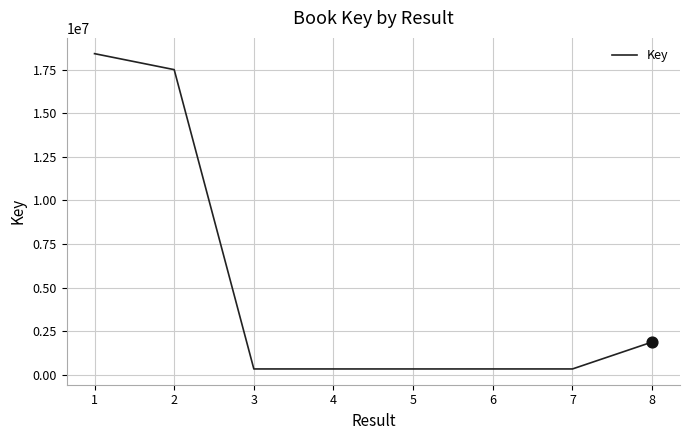

What is the ratio of the value at 7 to the value at 4?

1.0